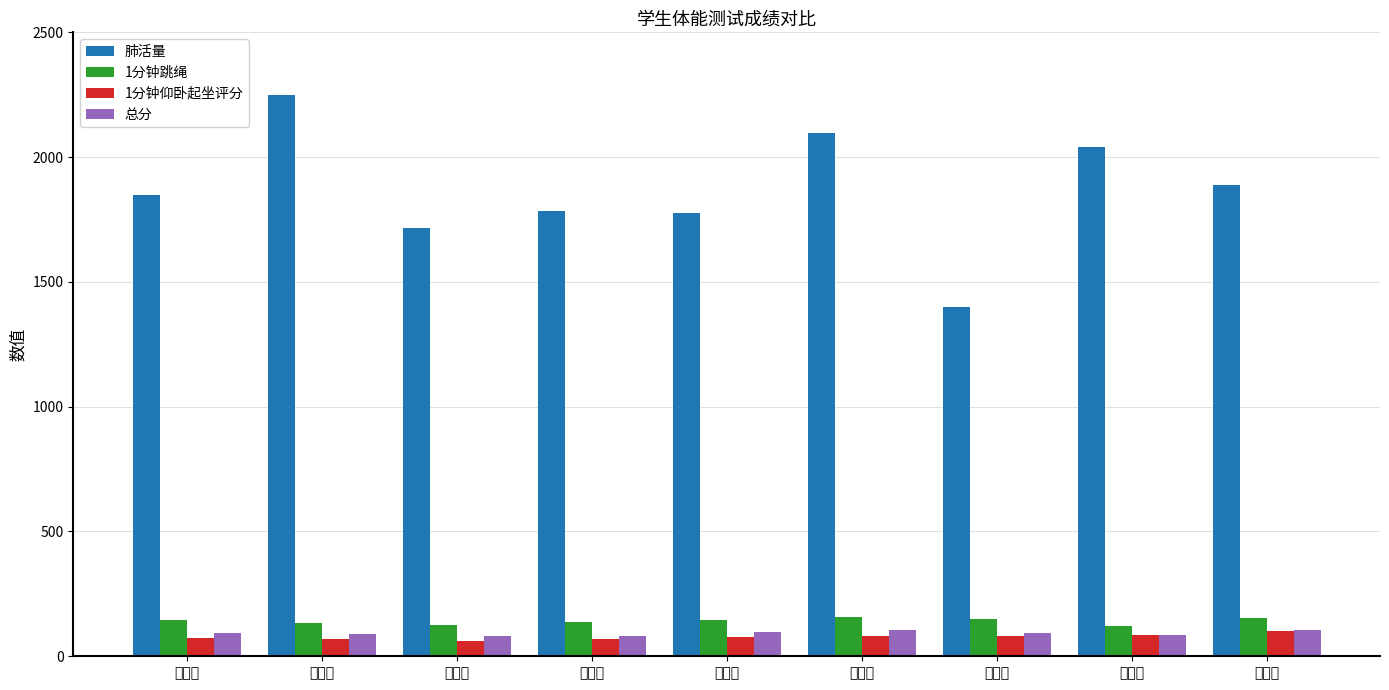

The value of 总分 at 李柏霖 is 106.8. True or false?

True